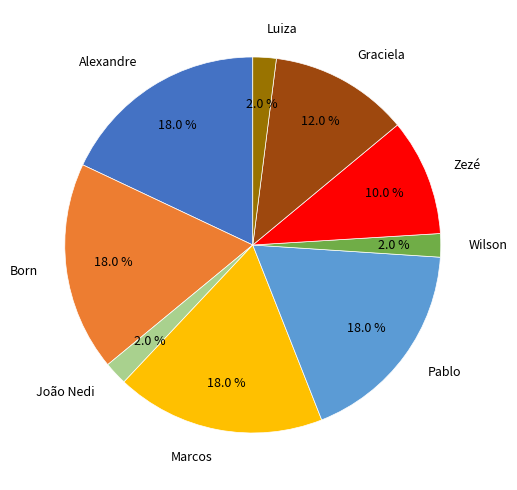

What percentage is the Born slice, to the nearest percent?

18%